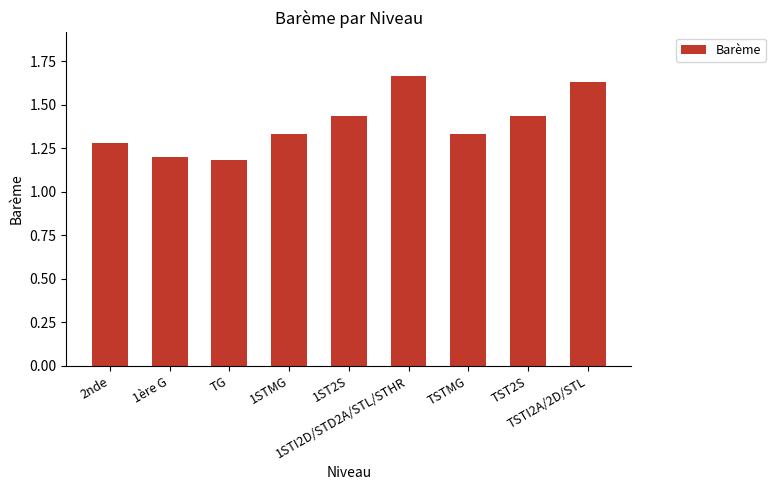

Approximately how many times larger is the value at TSTMG compared to TSTI2A/2D/STL?

0.8